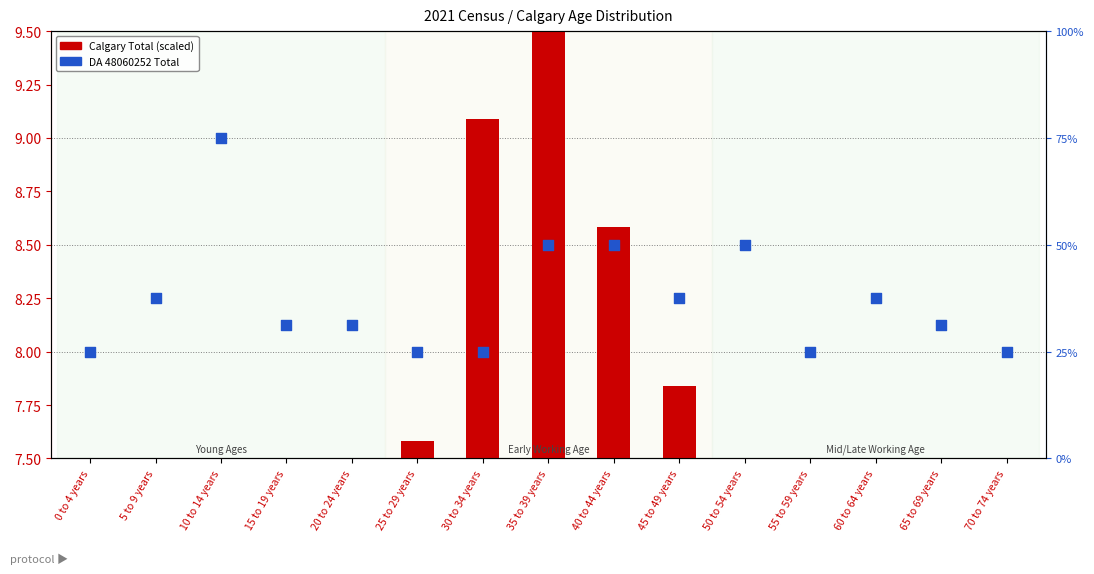

Which series has the largest total across all categories?

DA 48060252 Total